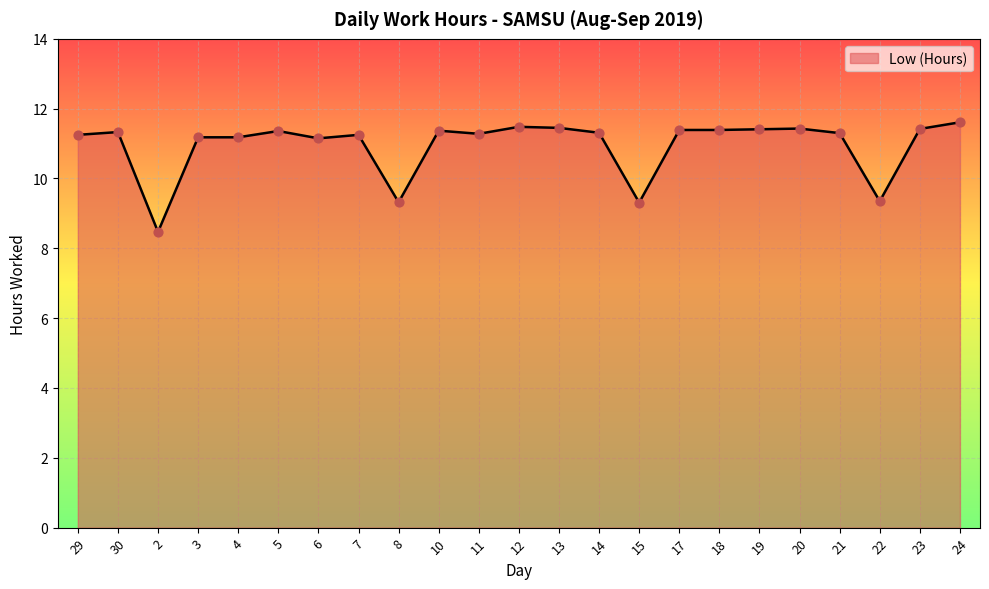

Between 12 and 4, which is larger?

12